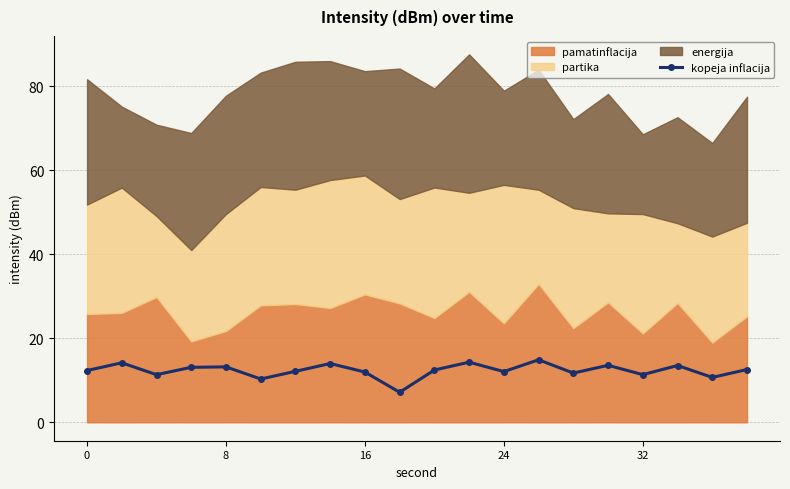

True or false: kopeja inflacija has a value of 19.4 at 32.

False